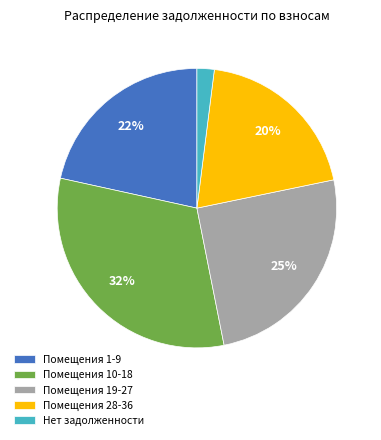

To the nearest percent, what is the combined percentage of Нет задолженности and Помещения 19-27?

27%